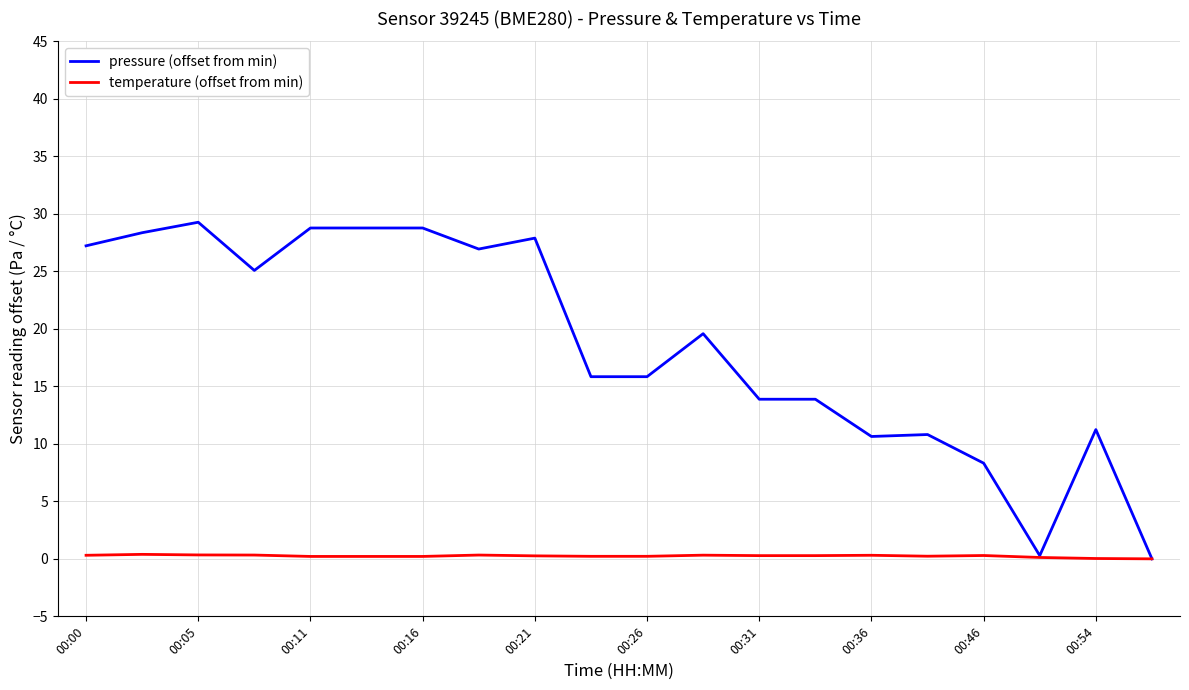

Which series has the widest spread of values?

pressure (offset from min)